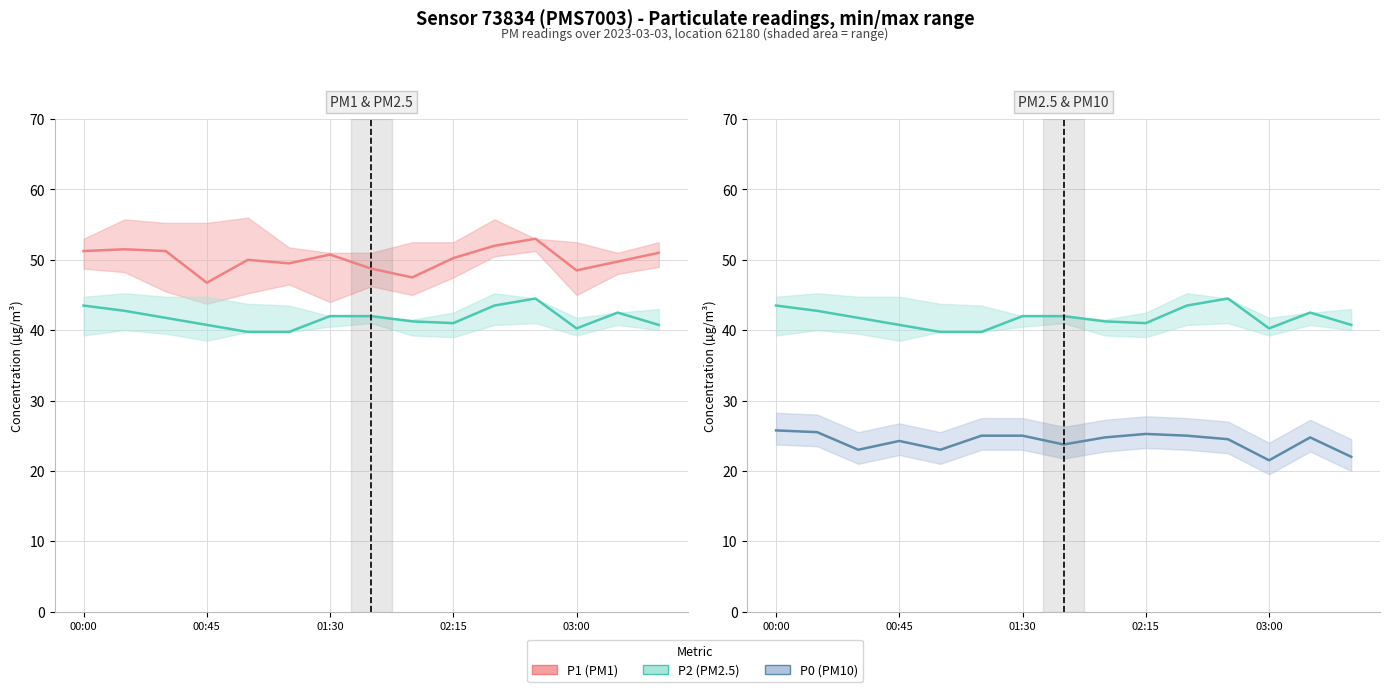

True or false: P1 and P0 intersect in this chart.

False